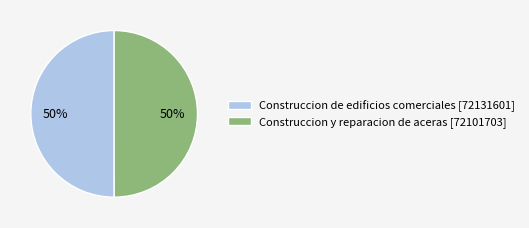

Combined, do Construccion de edificios comerciales [72131601] and Construccion y reparacion de aceras [72101703] account for over 50%?

Yes